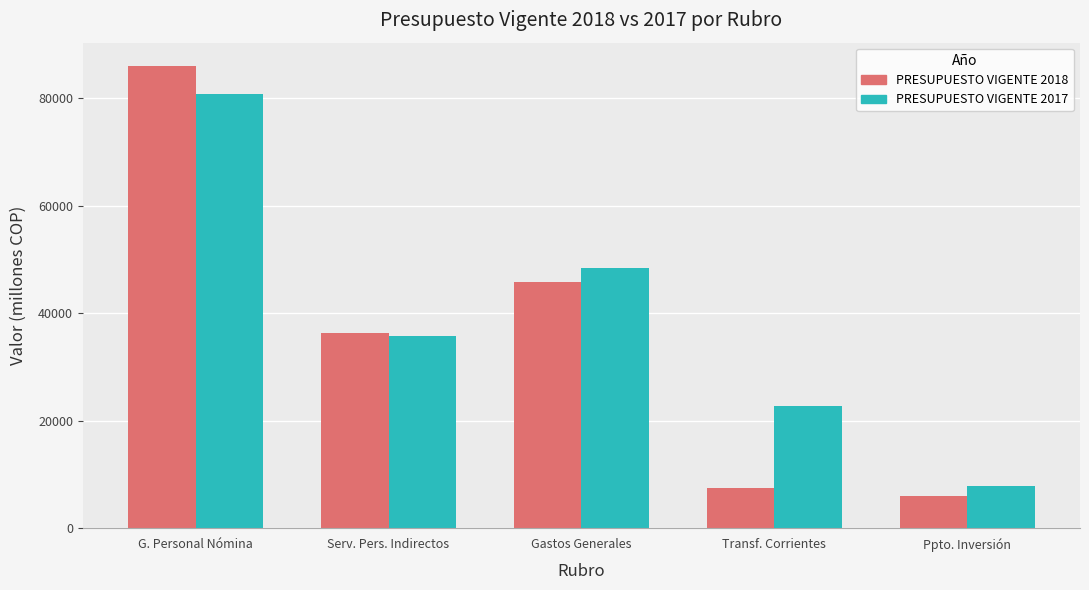

Which series has the widest spread of values?

PRESUPUESTO VIGENTE 2018